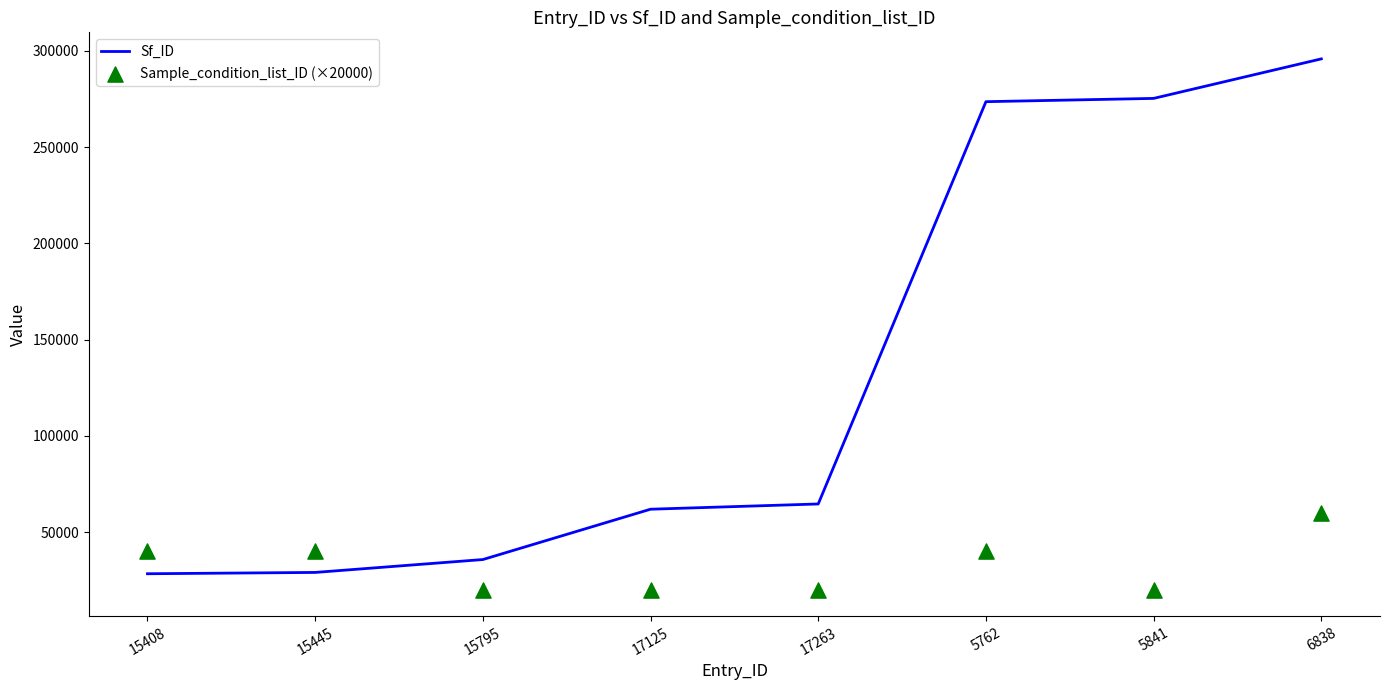

Which series has the largest total across all categories?

Sf_ID